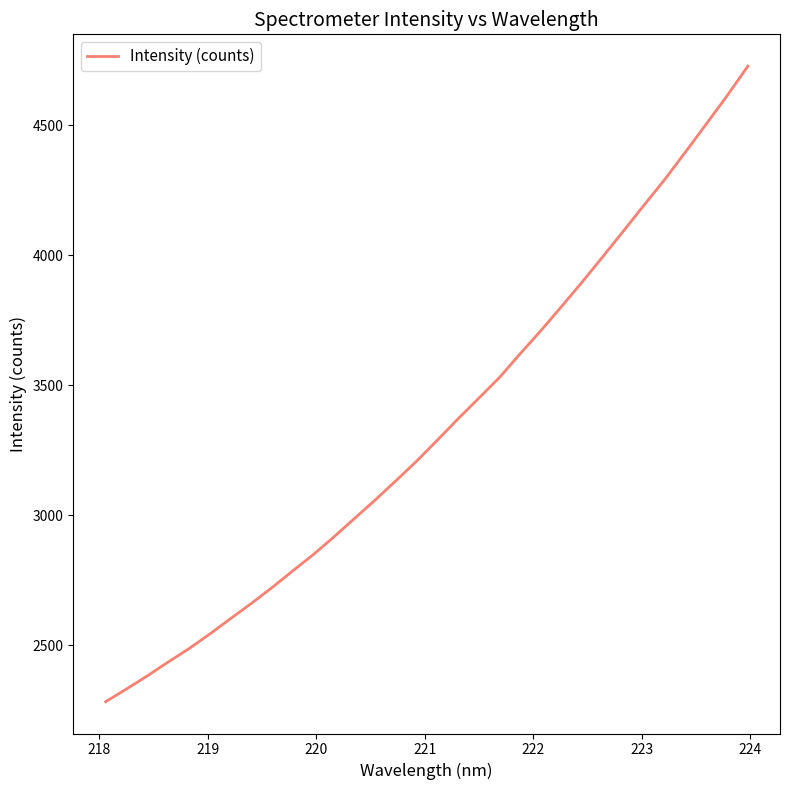

What is the difference between the maximum and minimum values?

2444.1